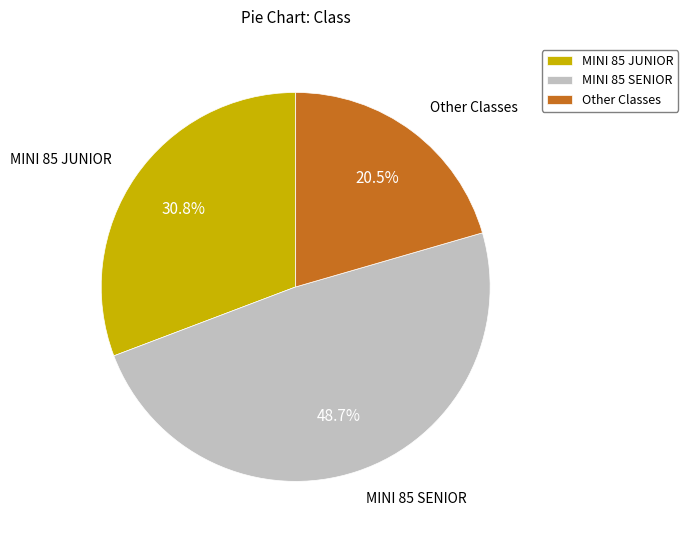

Does MINI 85 SENIOR account for over 50% of the chart?

No